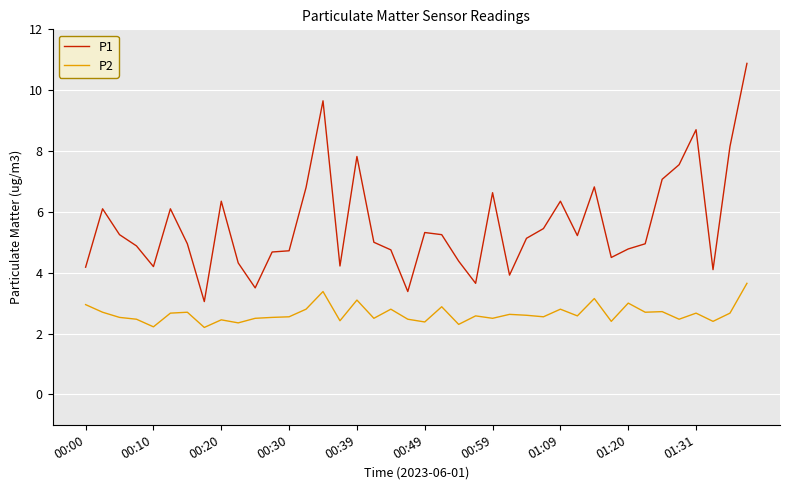

True or false: P1 and P2 intersect in this chart.

False